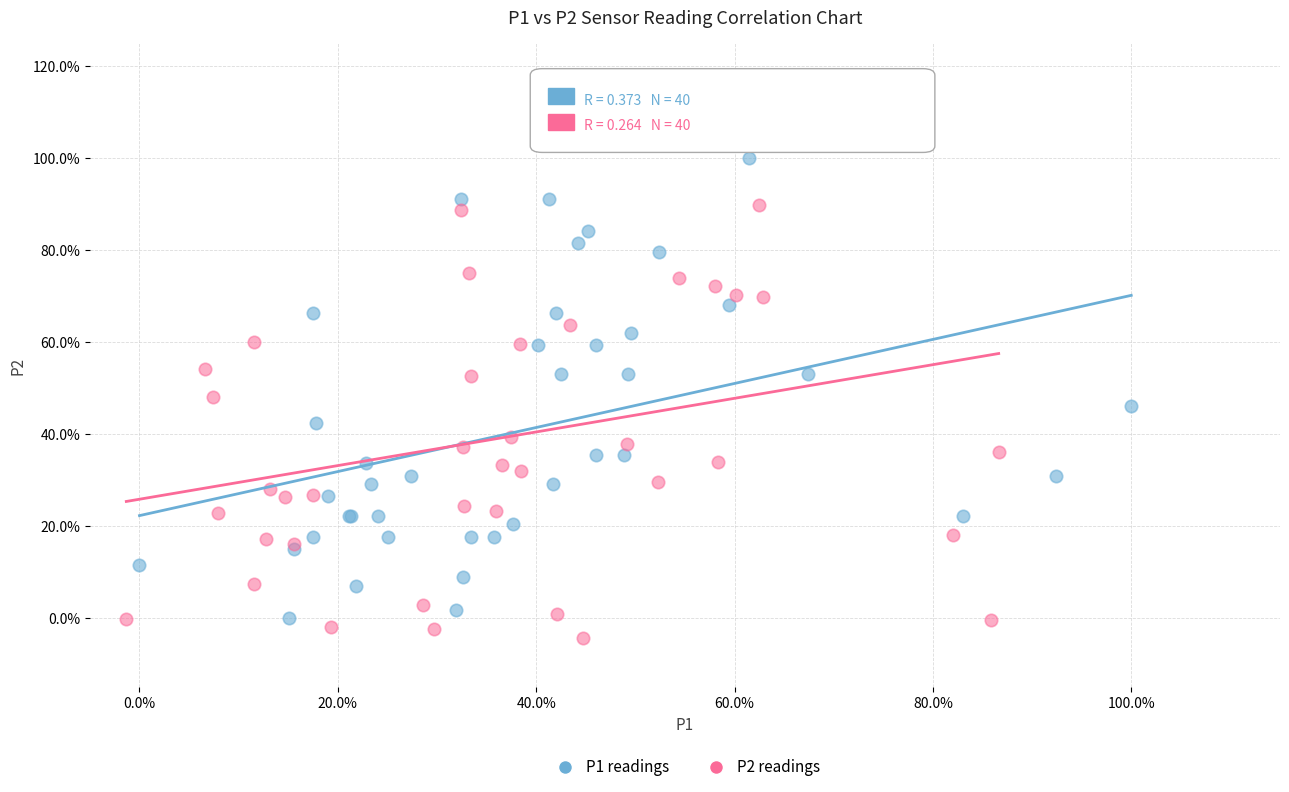

What are all the series names shown in the legend?

P1 readings, P2 readings